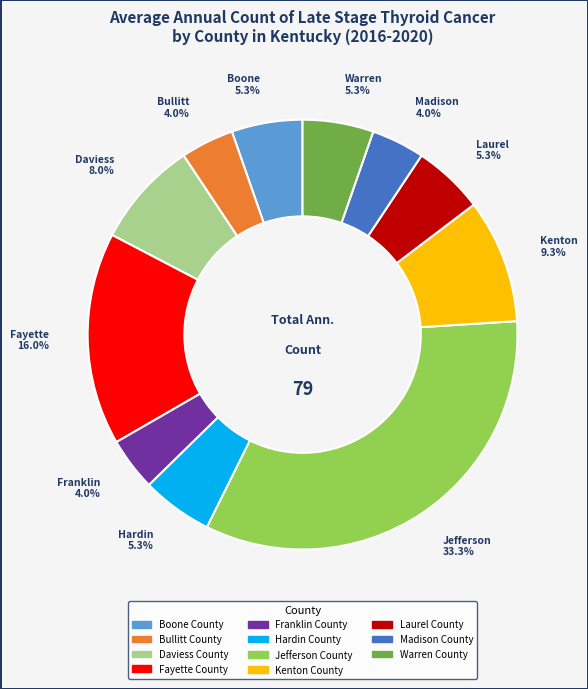

Do Laurel County and Warren County together represent more than half of the pie?

No